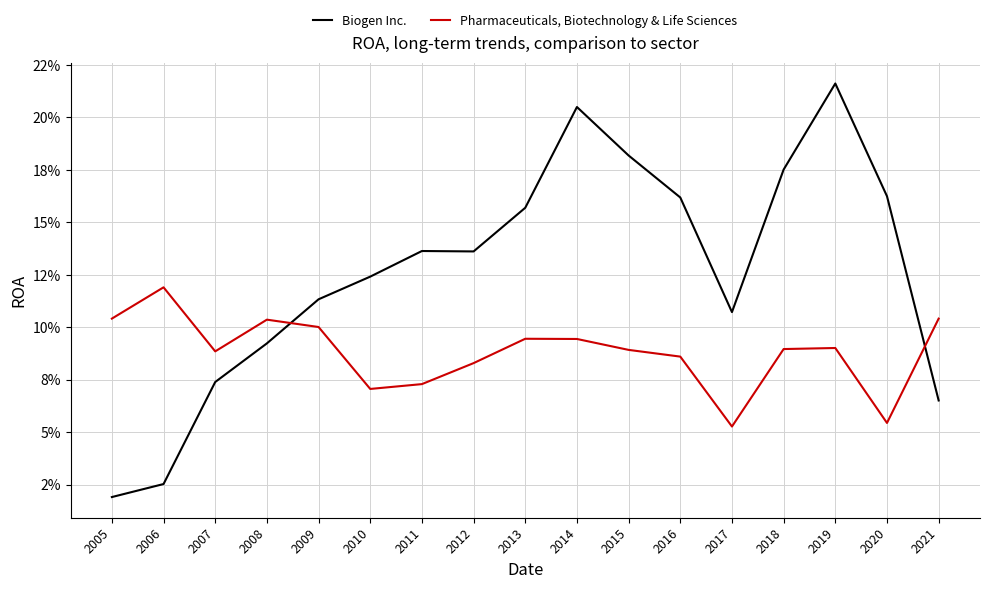

Where is the first local maximum for Biogen Inc.?

2011